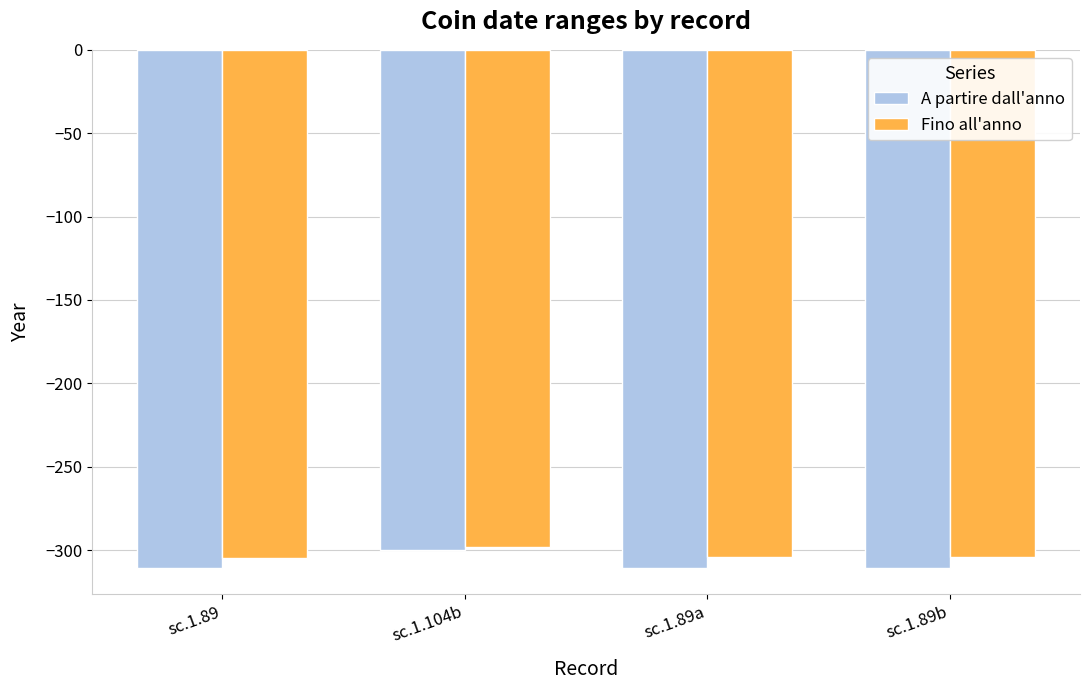

Is it true that Fino all'anno equals -458 at sc.1.89a?

False